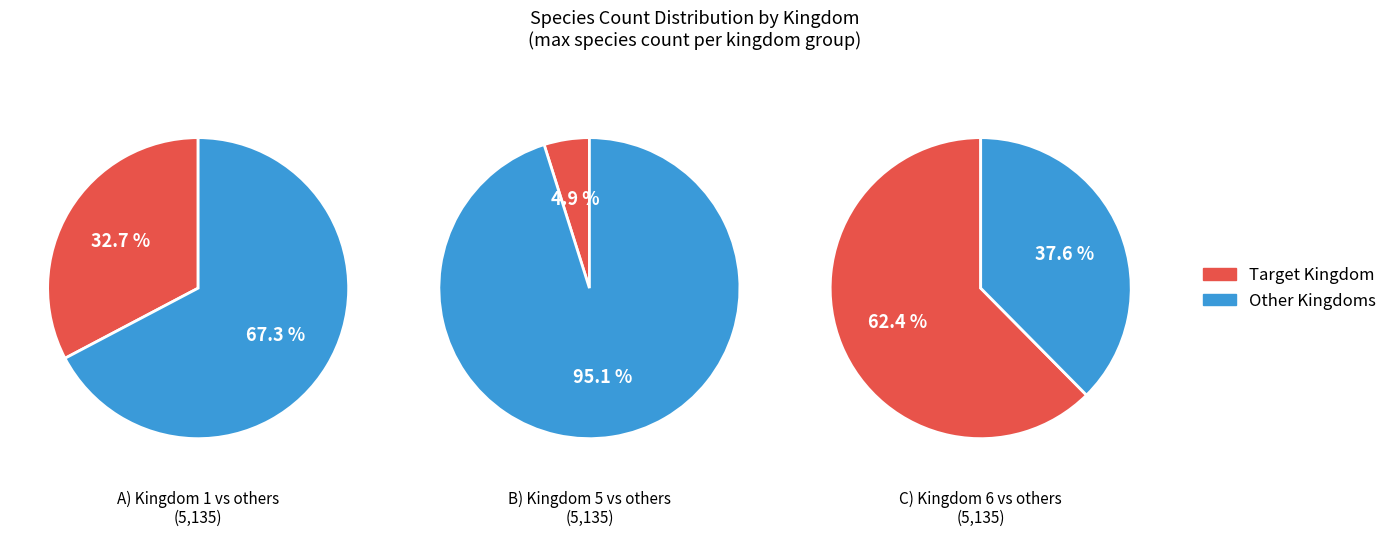

Which category accounts for the majority?

6